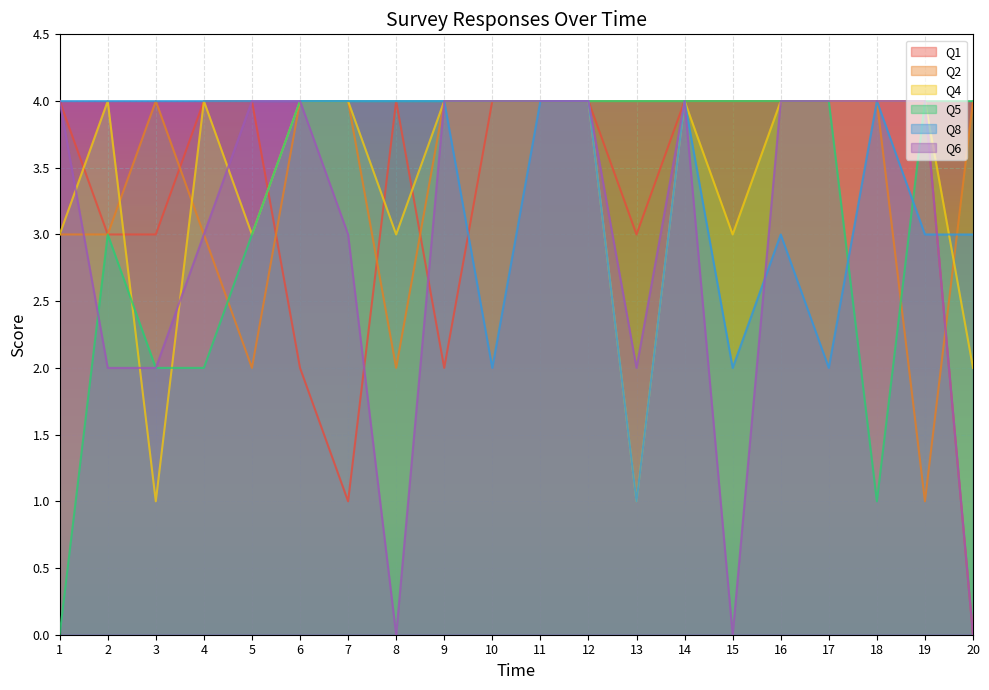

List the labels in order of Q1 value, smallest first.

20, 7, 6, 9, 2, 3, 13, 1, 4, 5, 8, 10, 11, 12, 14, 15, 16, 17, 18, 19